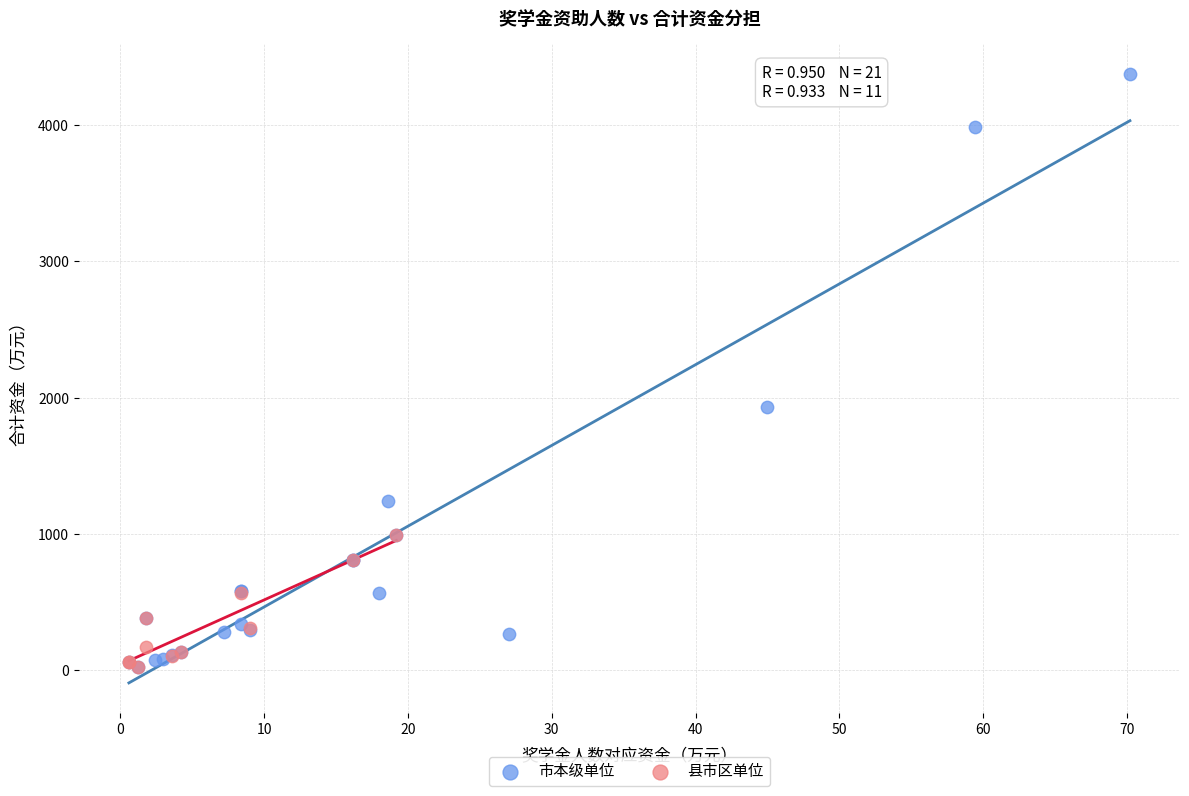

Which series has the largest Y range (max minus min)?

市本级单位